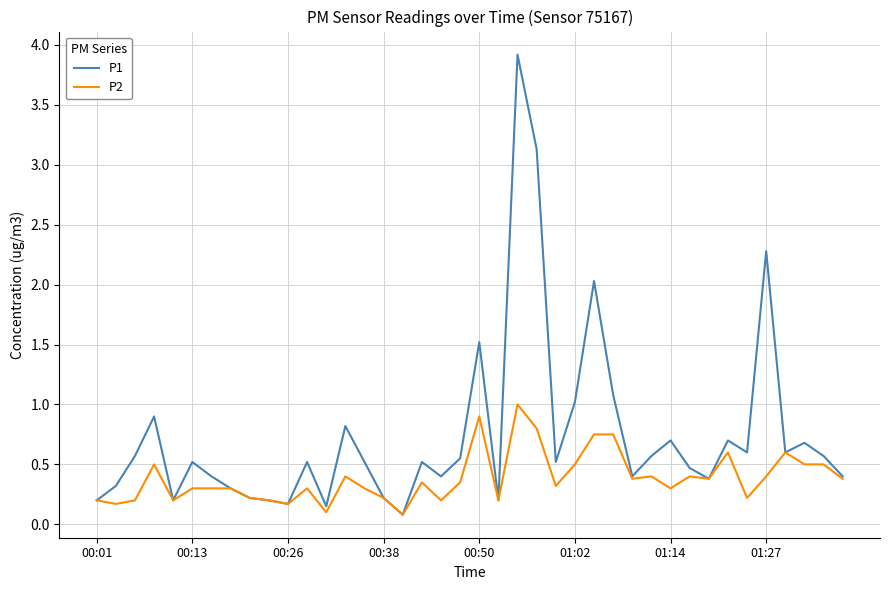

What is the maximum value shown in the chart?

3.9